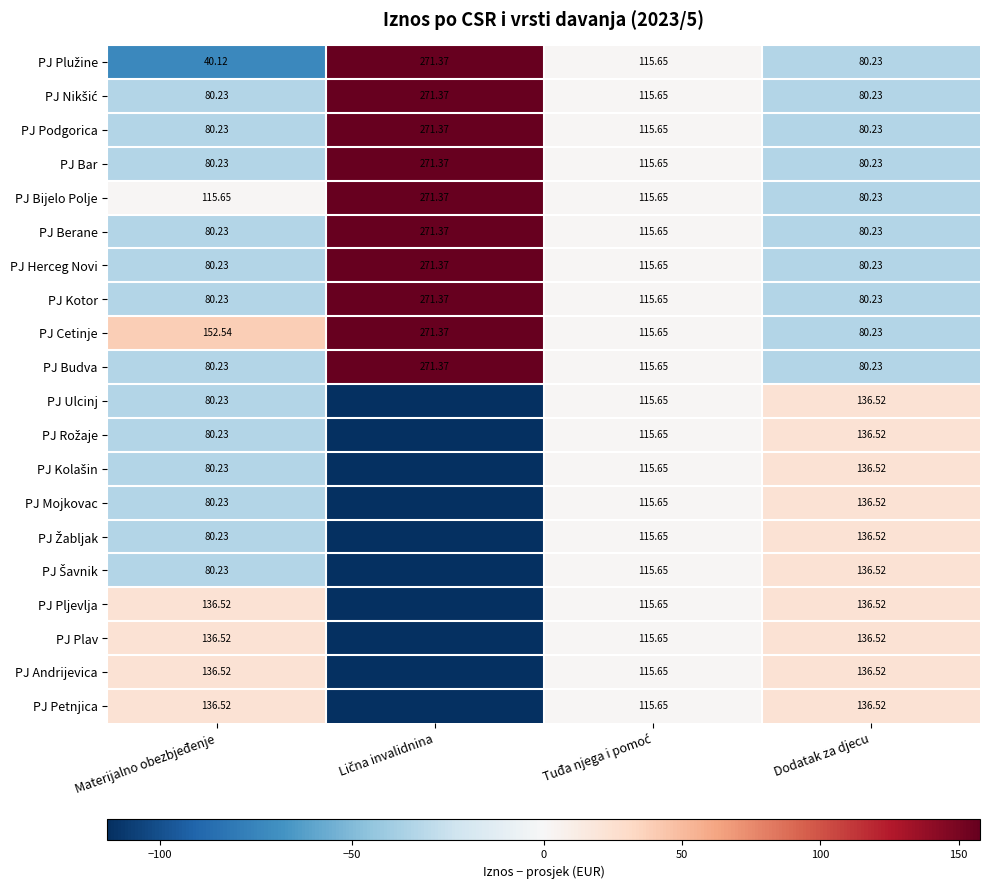

Which category has the lowest value across all series?

Lična invalidnina